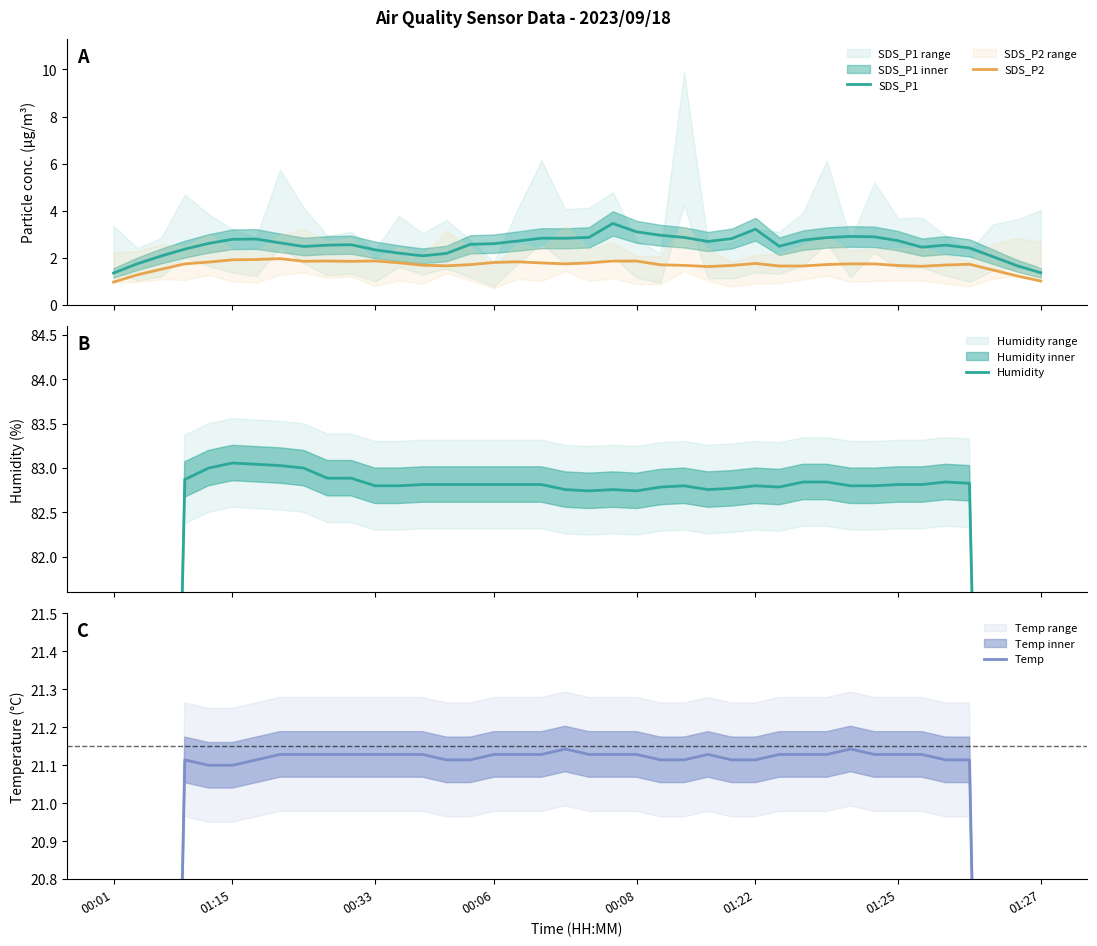

Reading left to right, transcribe all the data shown in this chart.

SDS_P1: 1.4	1.8	2.1	2.4	2.6	2.8	2.8	2.6	2.5	2.5	2.6	2.3	2.2	2.1	2.2	2.6	2.6	2.7	2.8	2.8	2.9	3.5	3.1	3.0	2.9	2.7	2.8	3.2	2.5	2.8	2.9	2.9	2.9	2.7	2.5	2.5	2.4	2.0	1.7	1.4
SDS_P2: 1.0	1.3	1.5	1.7	1.8	1.9	1.9	2.0	1.9	1.9	1.9	1.9	1.8	1.7	1.7	1.7	1.8	1.8	1.8	1.7	1.8	1.9	1.9	1.7	1.7	1.6	1.7	1.8	1.7	1.7	1.7	1.7	1.7	1.7	1.6	1.7	1.7	1.5	1.2	1.0
Humidity: 47.3	59.1	71.0	82.9	83.0	83.1	83.0	83.0	83.0	82.9	82.9	82.8	82.8	82.8	82.8	82.8	82.8	82.8	82.8	82.8	82.7	82.8	82.7	82.8	82.8	82.8	82.8	82.8	82.8	82.8	82.8	82.8	82.8	82.8	82.8	82.8	82.8	71.0	59.2	47.3
Temp: 12.1	15.1	18.1	21.1	21.1	21.1	21.1	21.1	21.1	21.1	21.1	21.1	21.1	21.1	21.1	21.1	21.1	21.1	21.1	21.1	21.1	21.1	21.1	21.1	21.1	21.1	21.1	21.1	21.1	21.1	21.1	21.1	21.1	21.1	21.1	21.1	21.1	18.1	15.1	12.1